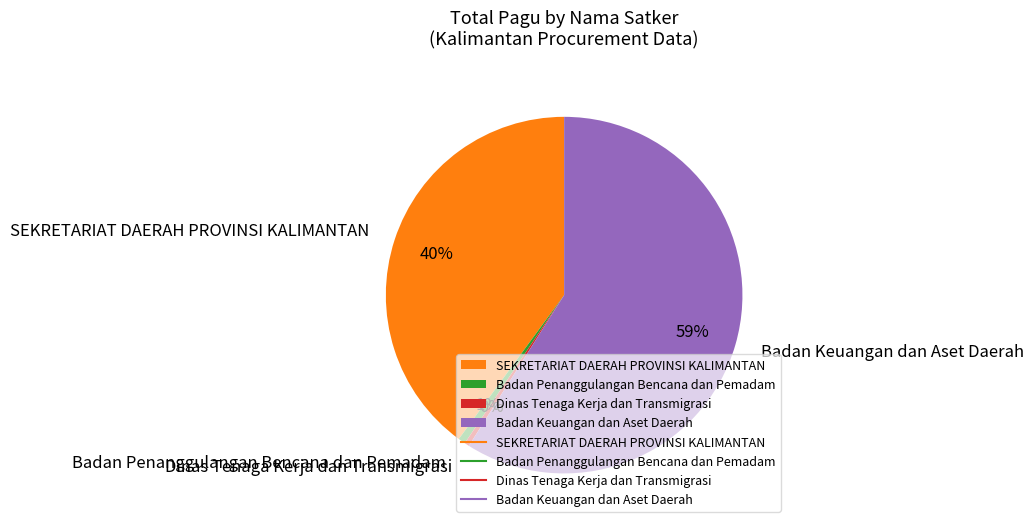

True or false: SEKRETARIAT DAERAH PROVINSI KALIMANTAN accounts for 40% of the total.

True